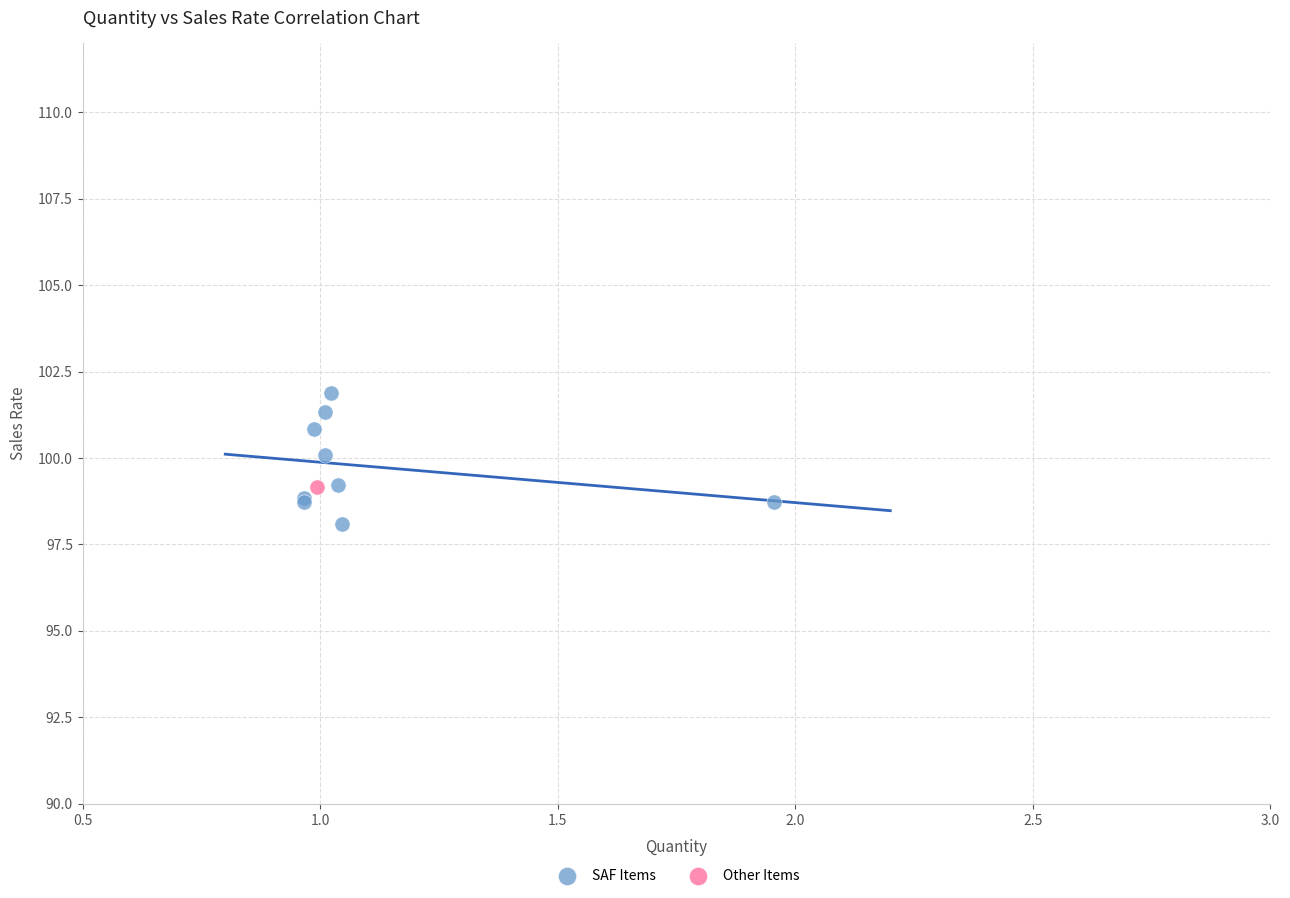

What are all the series names shown in the legend?

SAF Items, Other Items